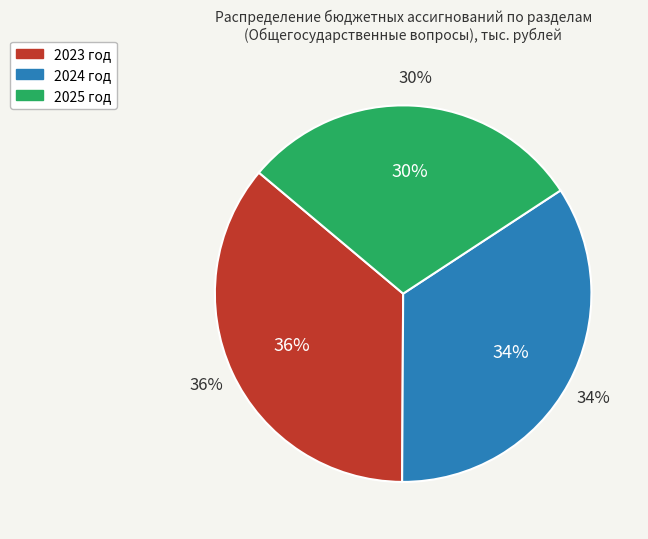

What is the total percentage of 2023 год and 2024 год?

70.4%